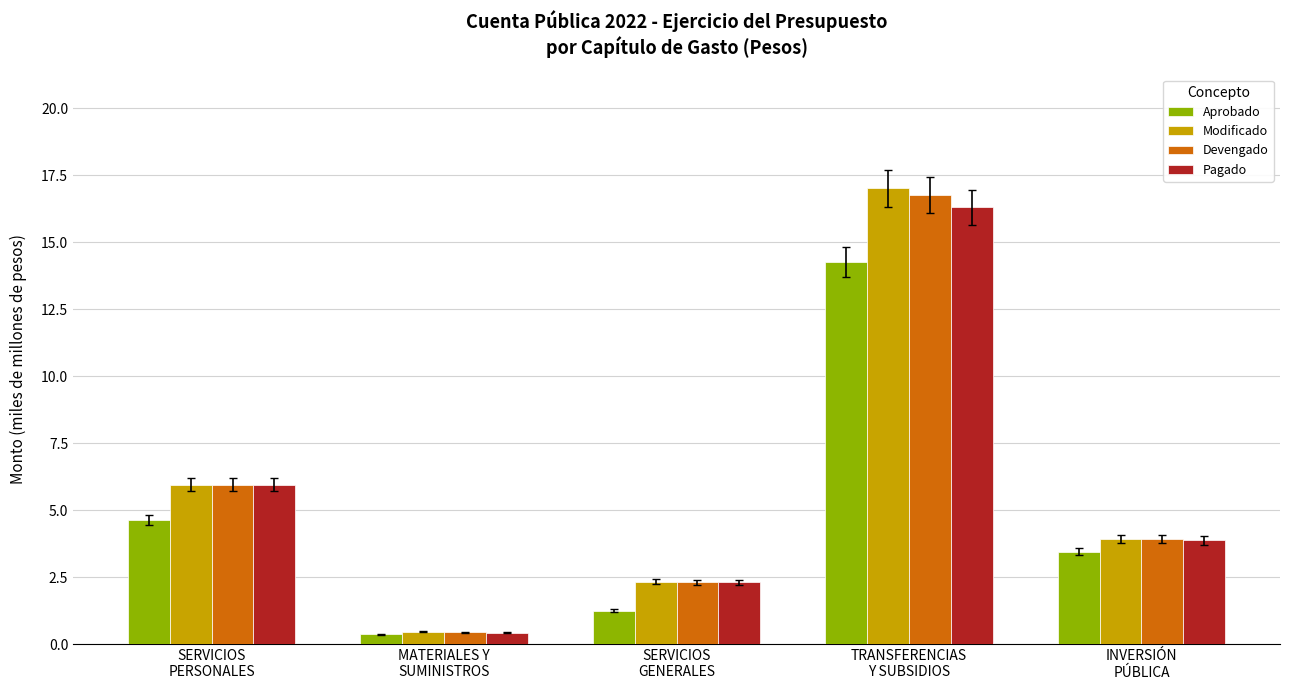

What is the total value across all series at MATERIALES Y
SUMINISTROS?

1.7